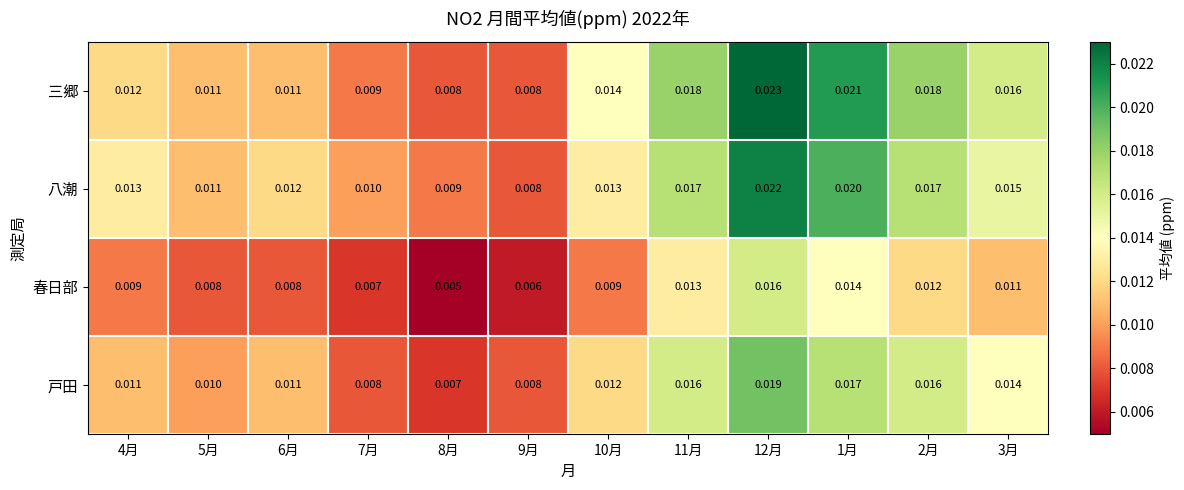

How many data points does each series have?

12